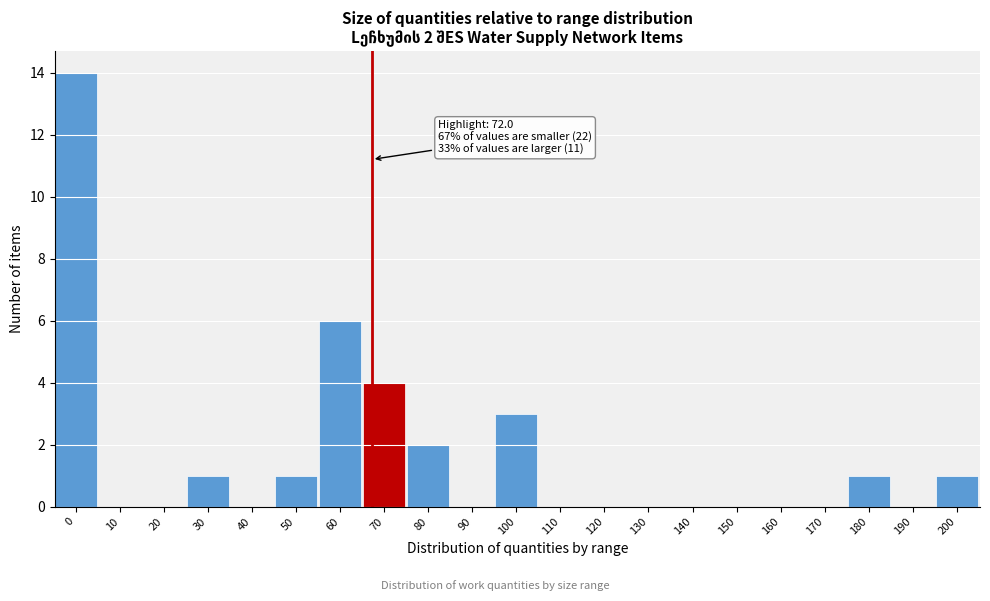

Reading right to left, transcribe all the data shown in this chart.

200=1	190=0	180=1	170=0	160=0	150=0	140=0	130=0	120=0	110=0	100=3	90=0	80=2	70=4	60=6	50=1	40=0	30=1	20=0	10=0	0=14